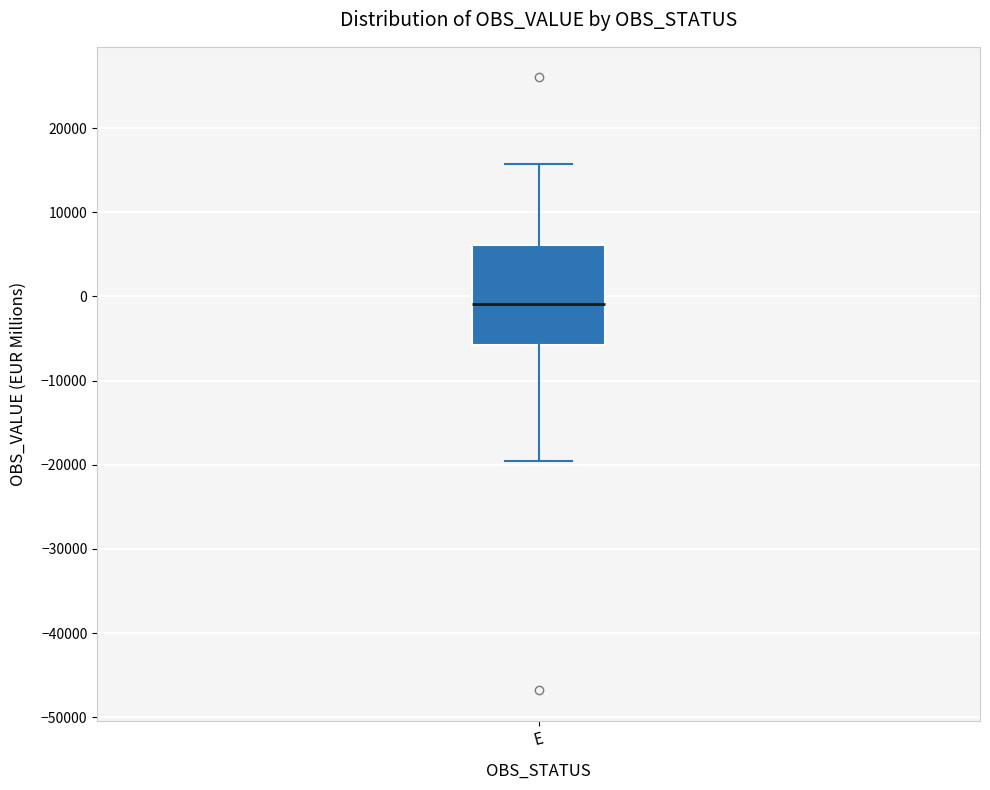

Transcribe this box plot: give where the median line is, the range the box spans, and where the two whiskers end, as read against the y-axis. The values are not printed on the chart, so give them approximately, as read against the axis.

median -1000, box -6000 to 6000, whiskers -20000 to 16000